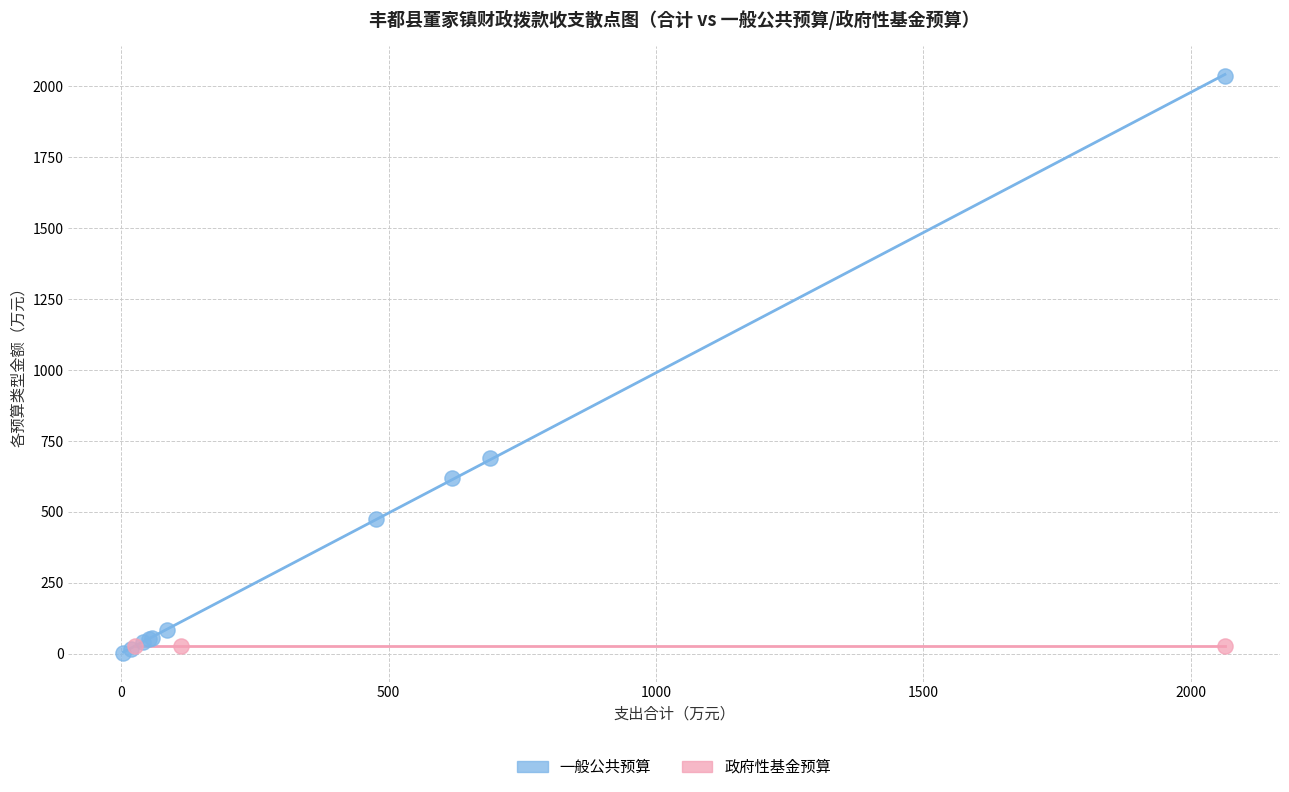

Which series contains the highest Y value?

一般公共预算